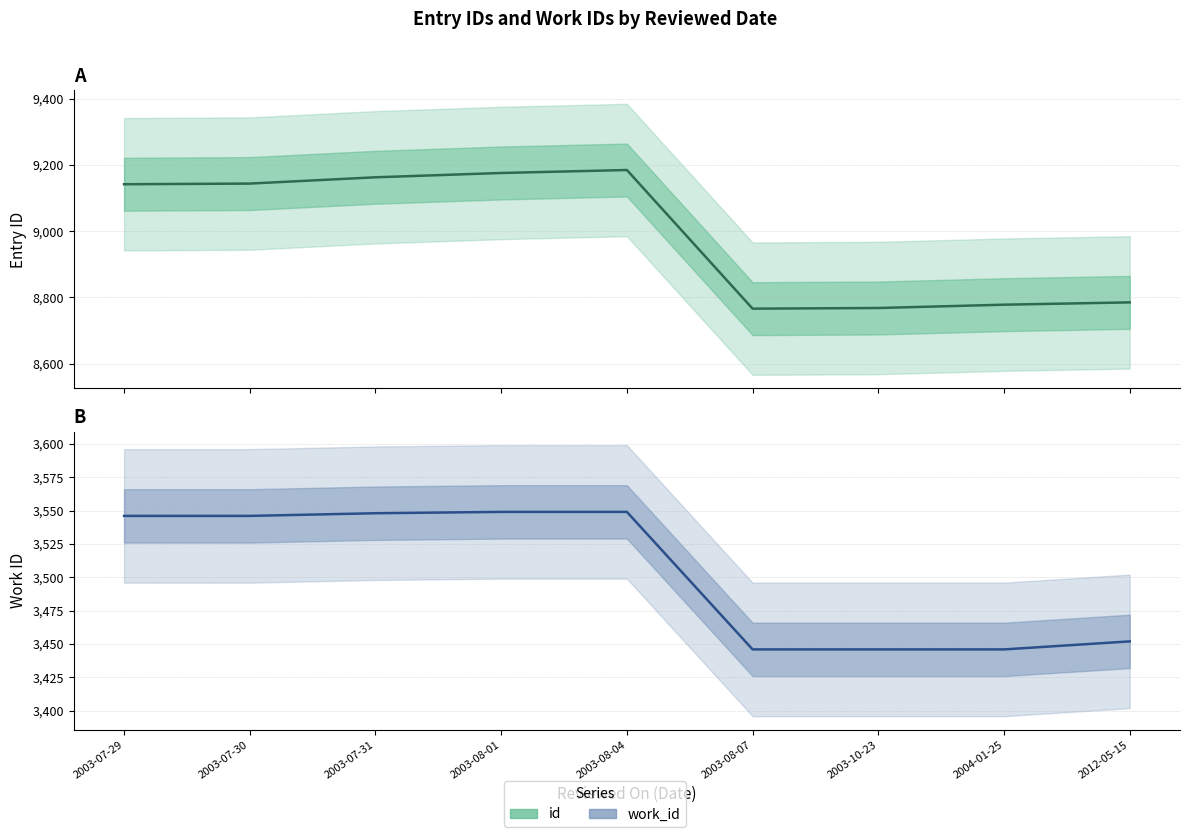

Which has a higher value, 2003-08-04 or 2003-10-23?

2003-08-04